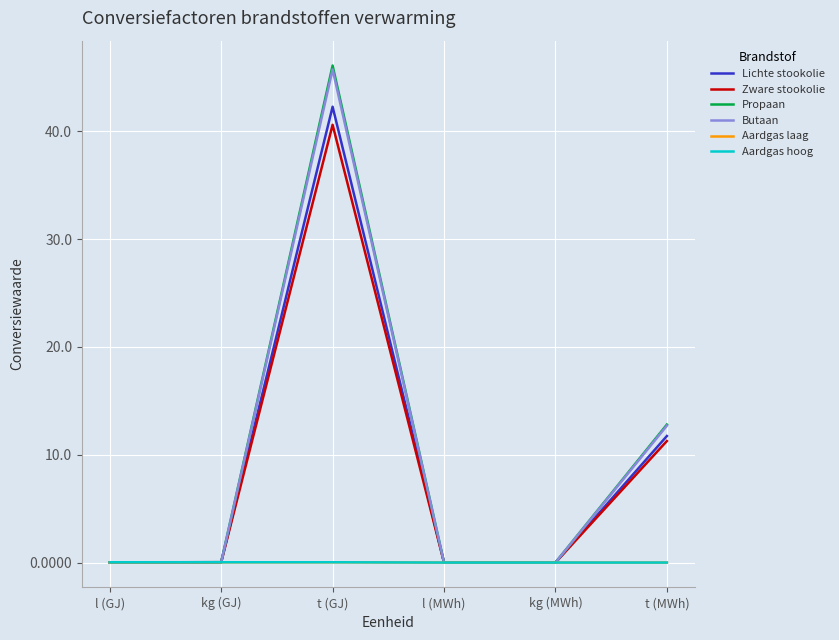

Is the value of Lichte stookolie at t (GJ) greater than the value of Propaan at kg (GJ)?

Yes